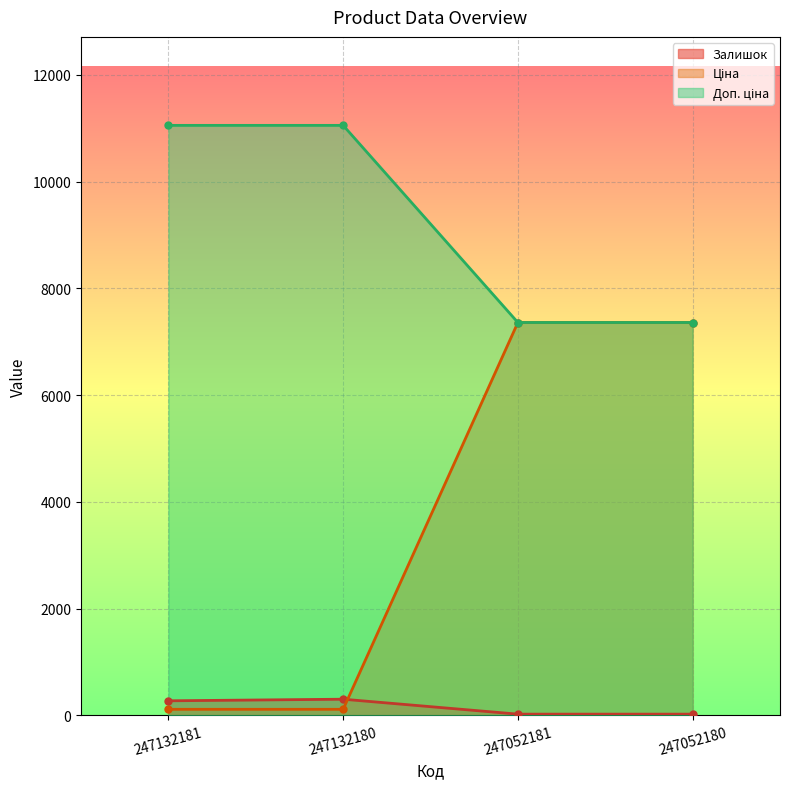

At which label does Залишок first exceed 270?

247132180